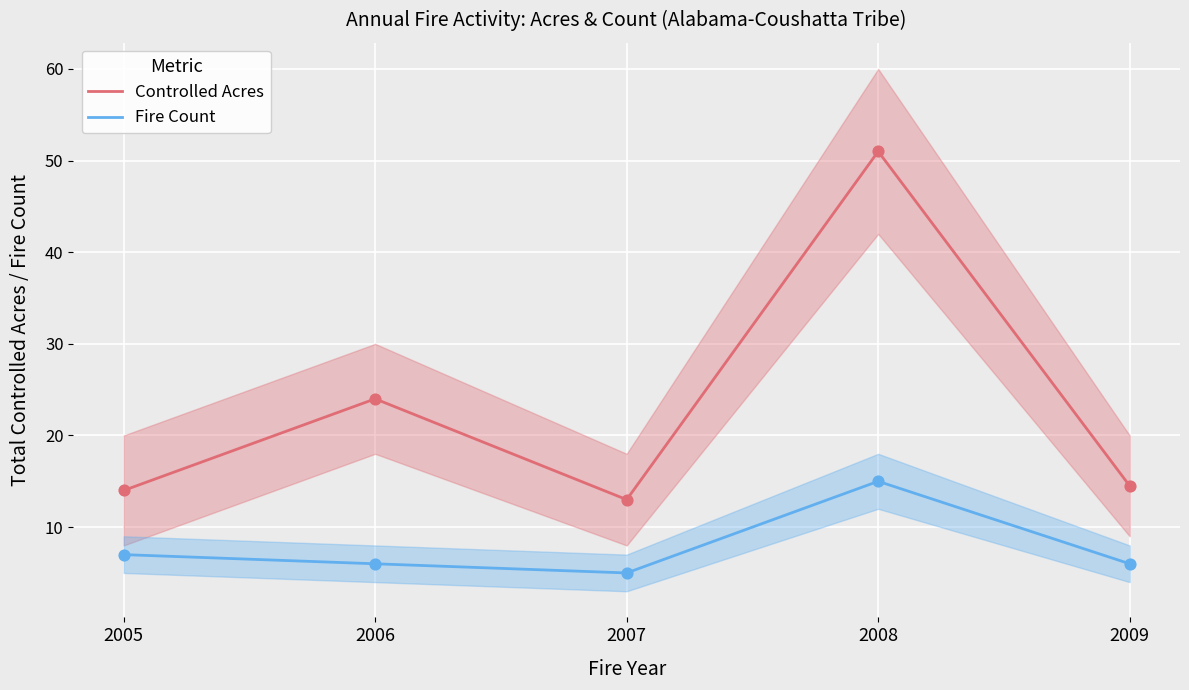

What are all the series names shown in the legend?

Controlled Acres, Fire Count